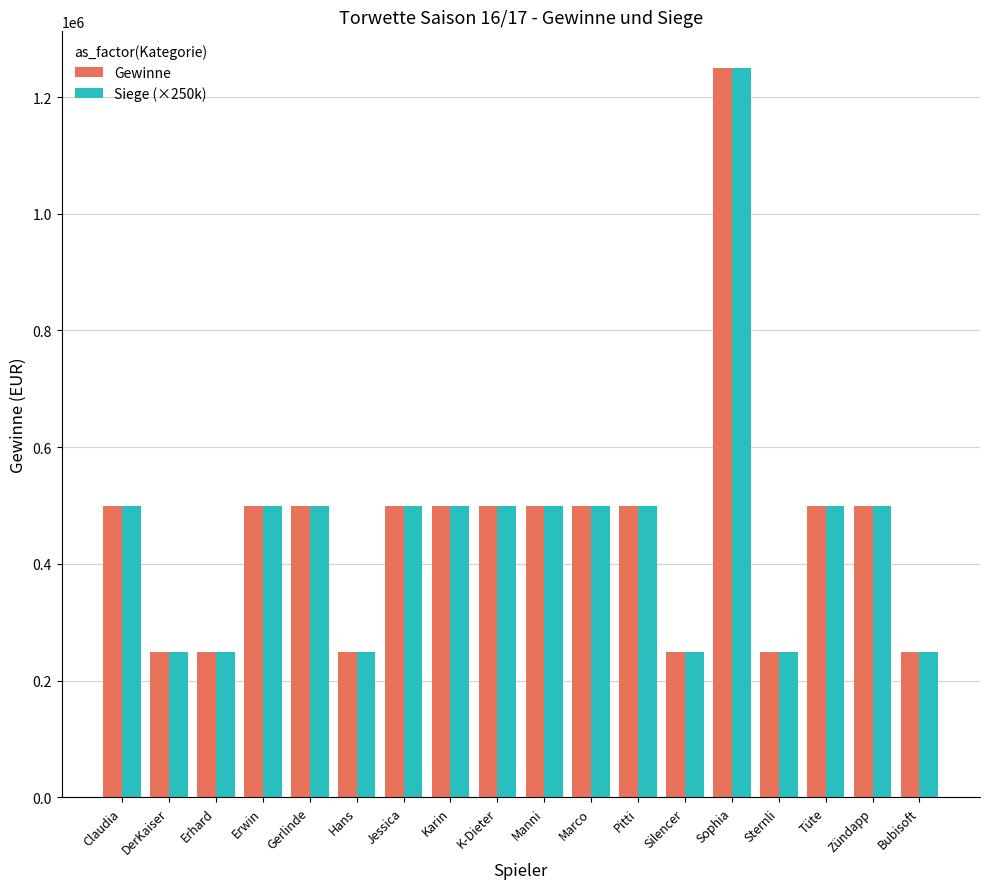

What is the value of the Gewinne bar at the 4th from the left?

500000